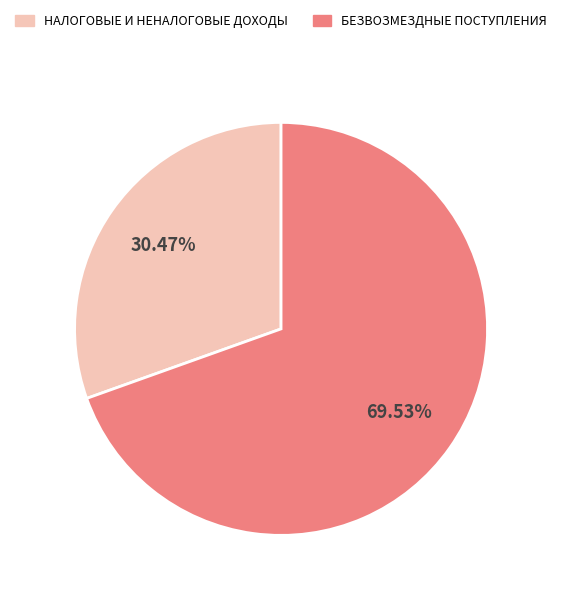

Is there a majority slice in this chart?

Yes